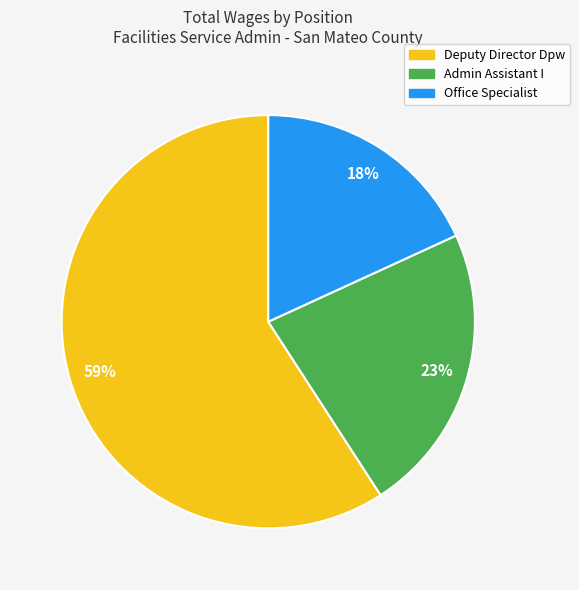

How many slices are in this pie chart?

3